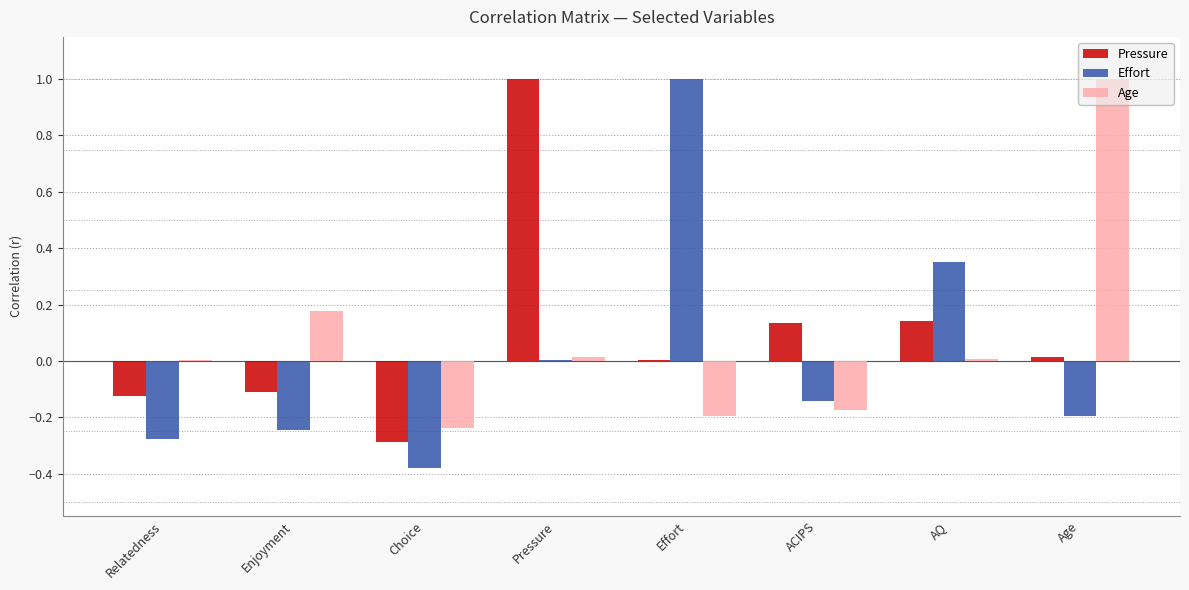

Between Relatedness and Choice, which series saw the biggest shift?

Age